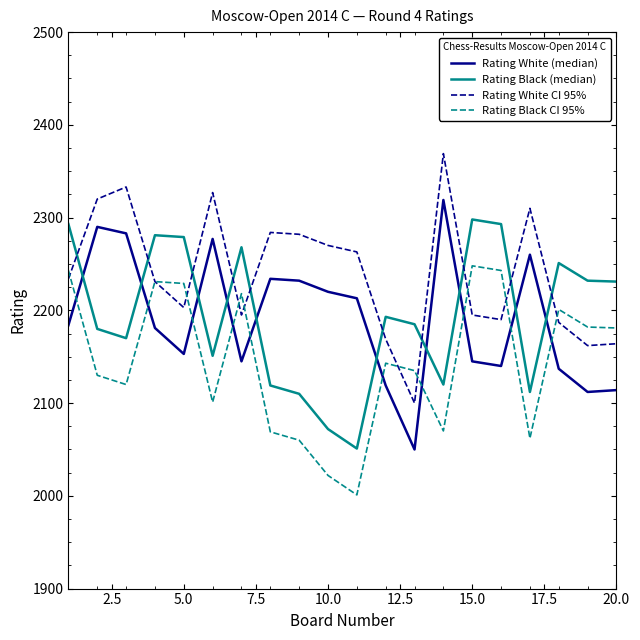

What are all the series names shown in the legend?

Rating White (median), Rating Black (median), Rating White CI 95%, Rating Black CI 95%